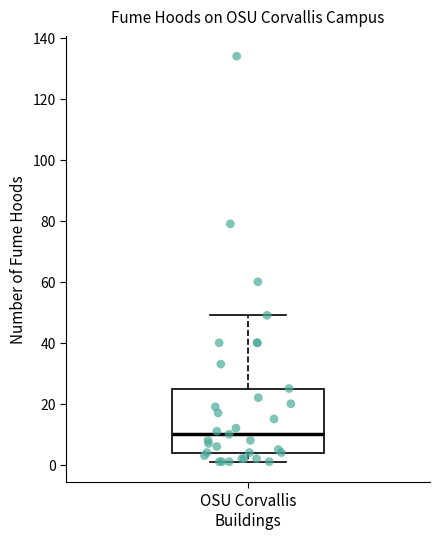

Where does the median line of the box for OSU Corvallis Buildings sit on the y-axis? The values are not printed on the chart, so give them approximately, as read against the axis.

10